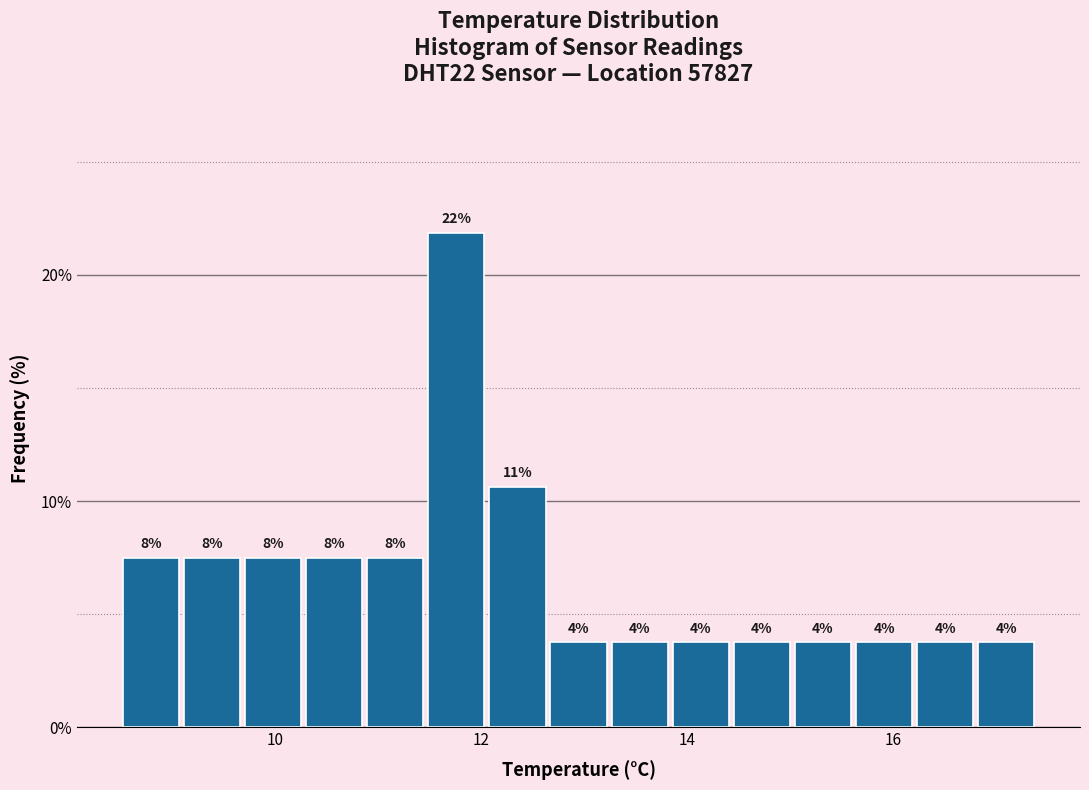

Around what value on the x-axis is the tallest bar? Give the approximate position of its centre, as read against the axis.

11.8